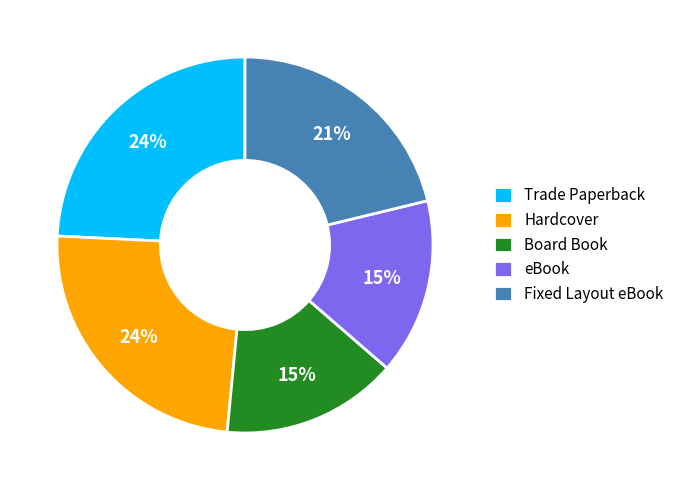

To the nearest percent, what is the difference between the Hardcover and Board Book slice percentages?

9%